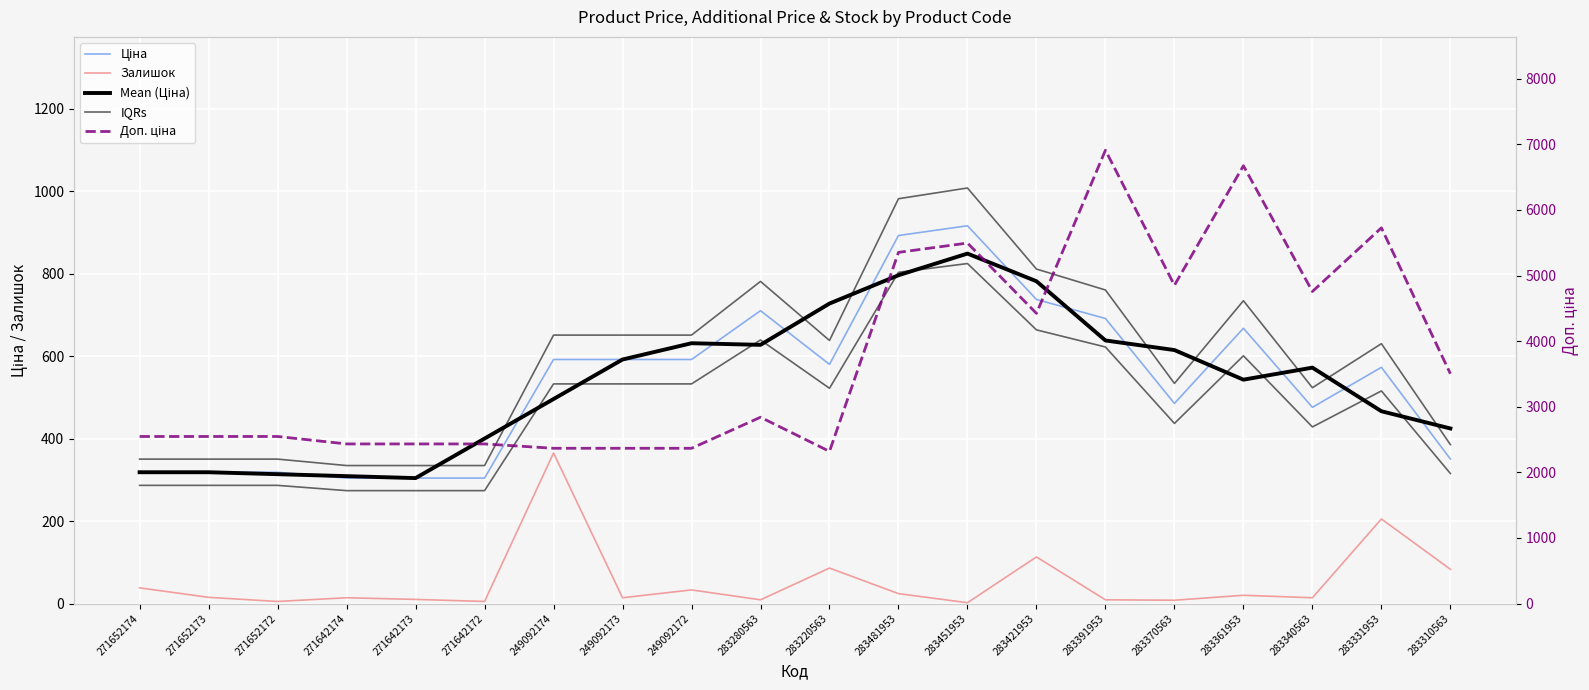

Which has a higher value, 271642173 or 283451953?

283451953